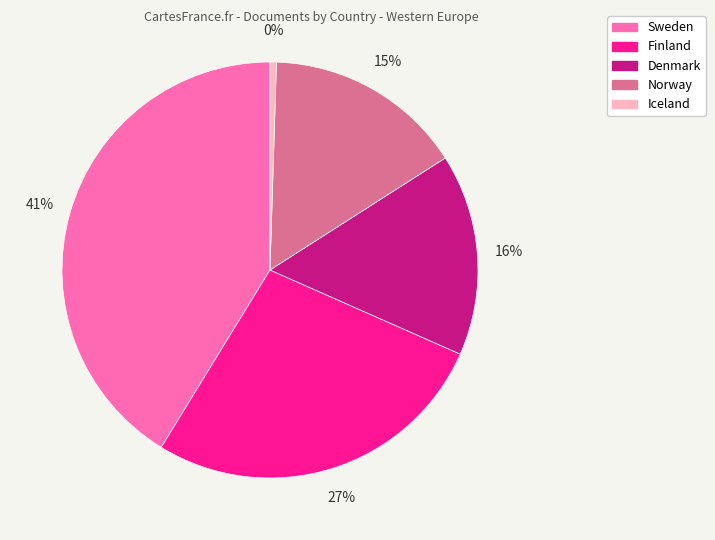

How many segments does this pie chart have?

5